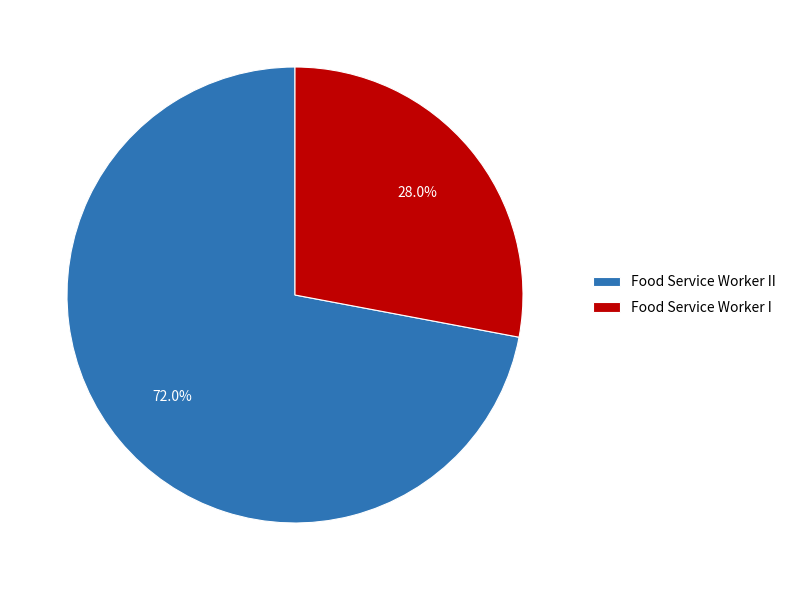

What percentage is NOT represented by Food Service Worker I?

72.0%